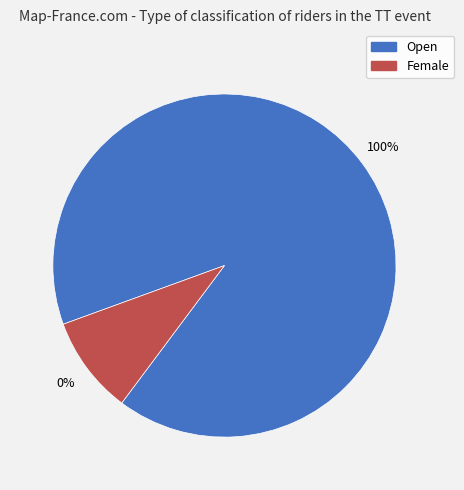

What percentage is the Female slice, to the nearest percent?

9%